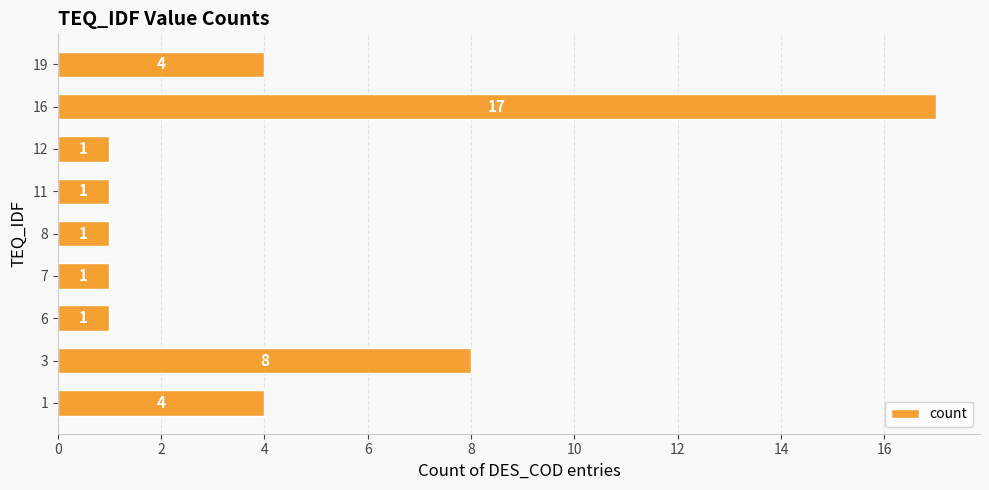

What is the ratio of the value at 11 to the value at 12?

1.0